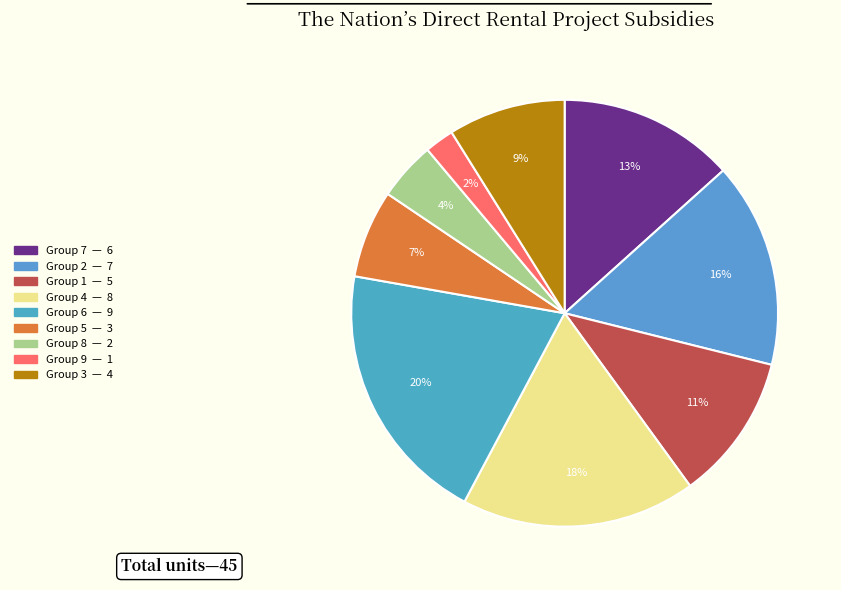

How many segments does this pie chart have?

9